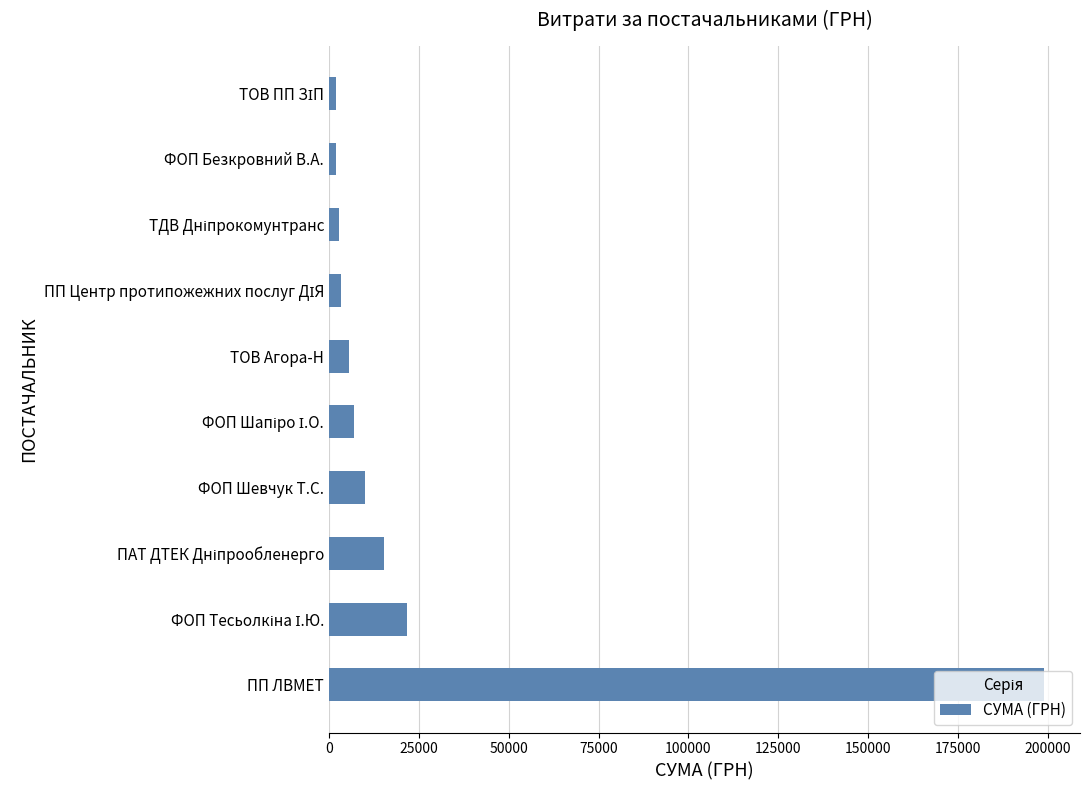

True or false: the data shows 17844.6 at ФОП Шевчук Т.С..

False